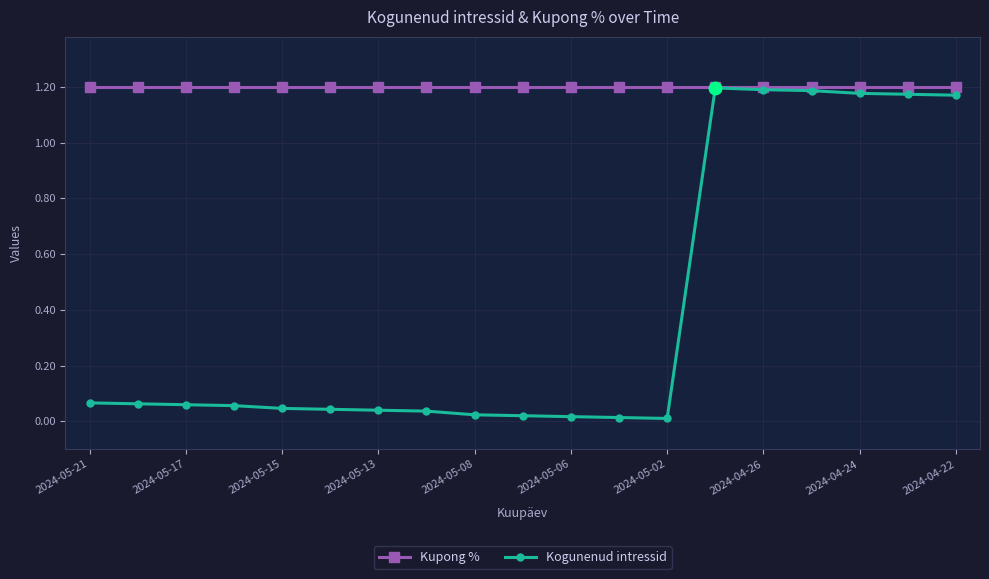

True or false: Kogunenud intressid and Kupong % cross at least once.

False